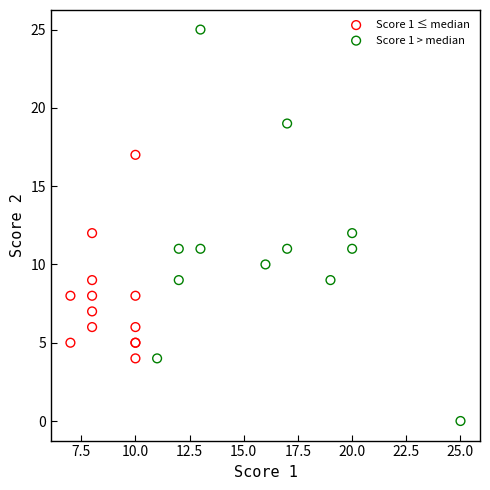

Which series has the largest Y range (max minus min)?

Score 1 > median